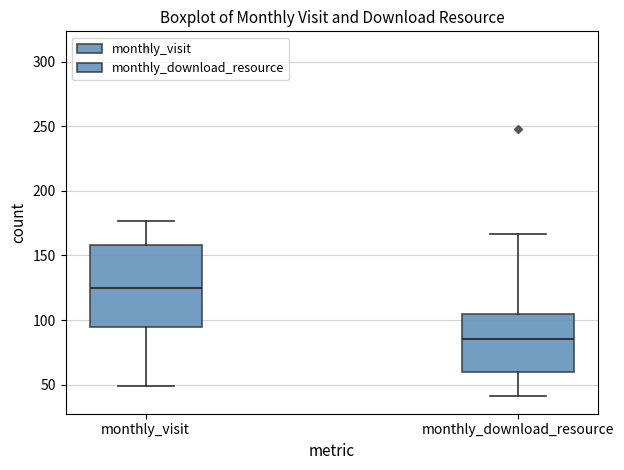

Which box's median line is the highest?

monthly_visit